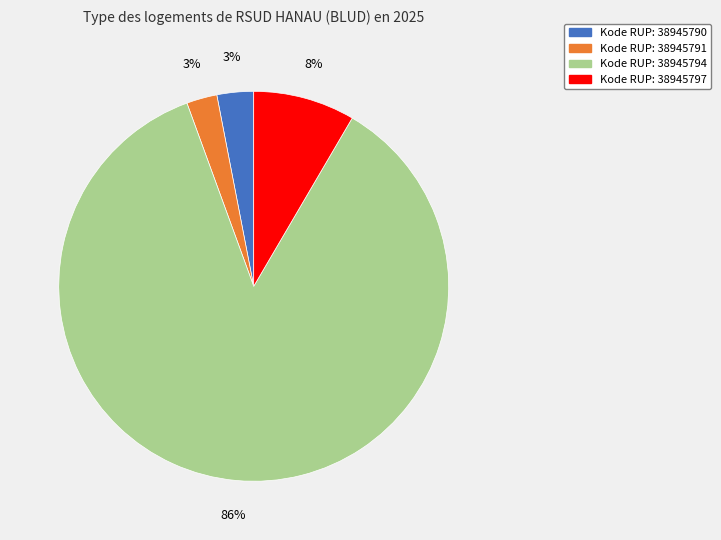

Is there a majority slice in this chart?

Yes